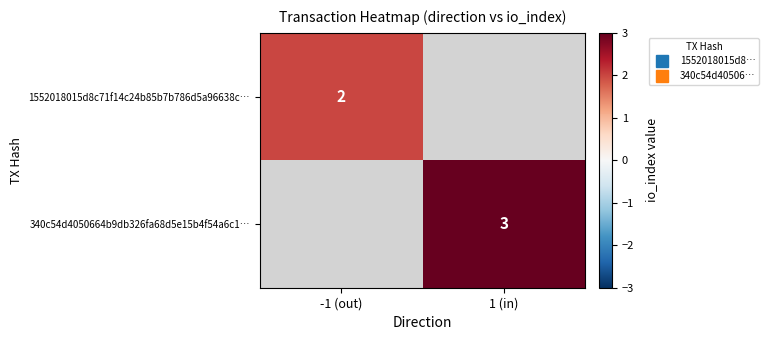

What is the minimum value for 1552018015d8c71f14c24b85b7b786d5a96638c…?

2.0